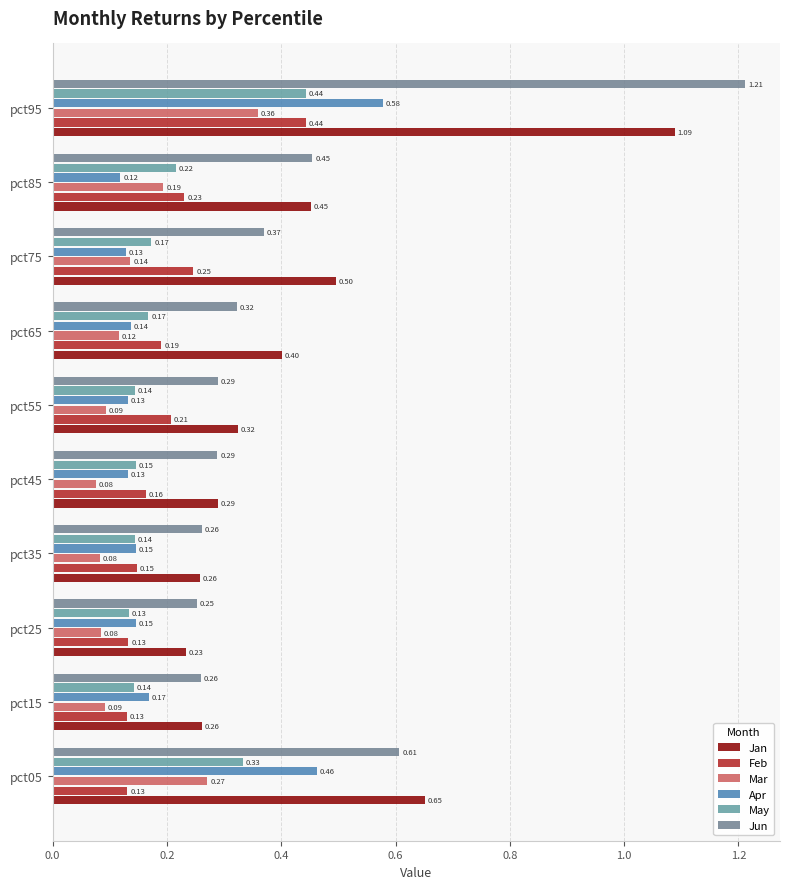

How many data points does each series have?

10